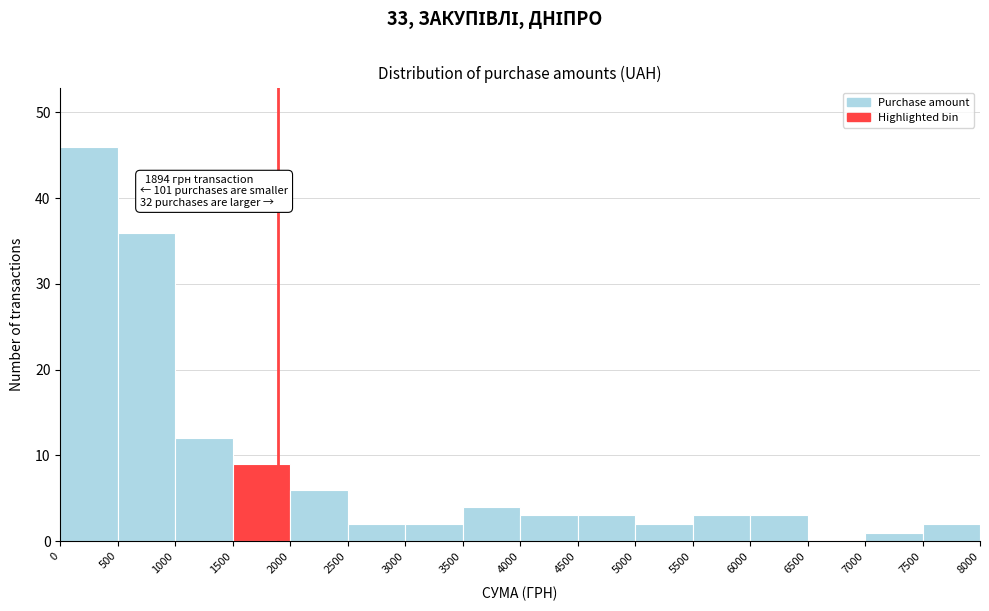

Over which range of the x-axis is the bar tallest?

0 to 500